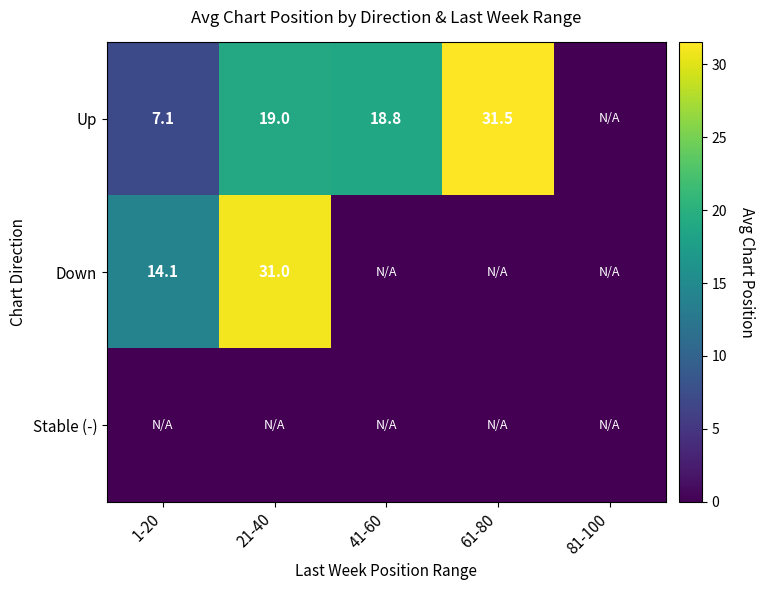

The value of Up at 41-60 is 18.8. True or false?

True